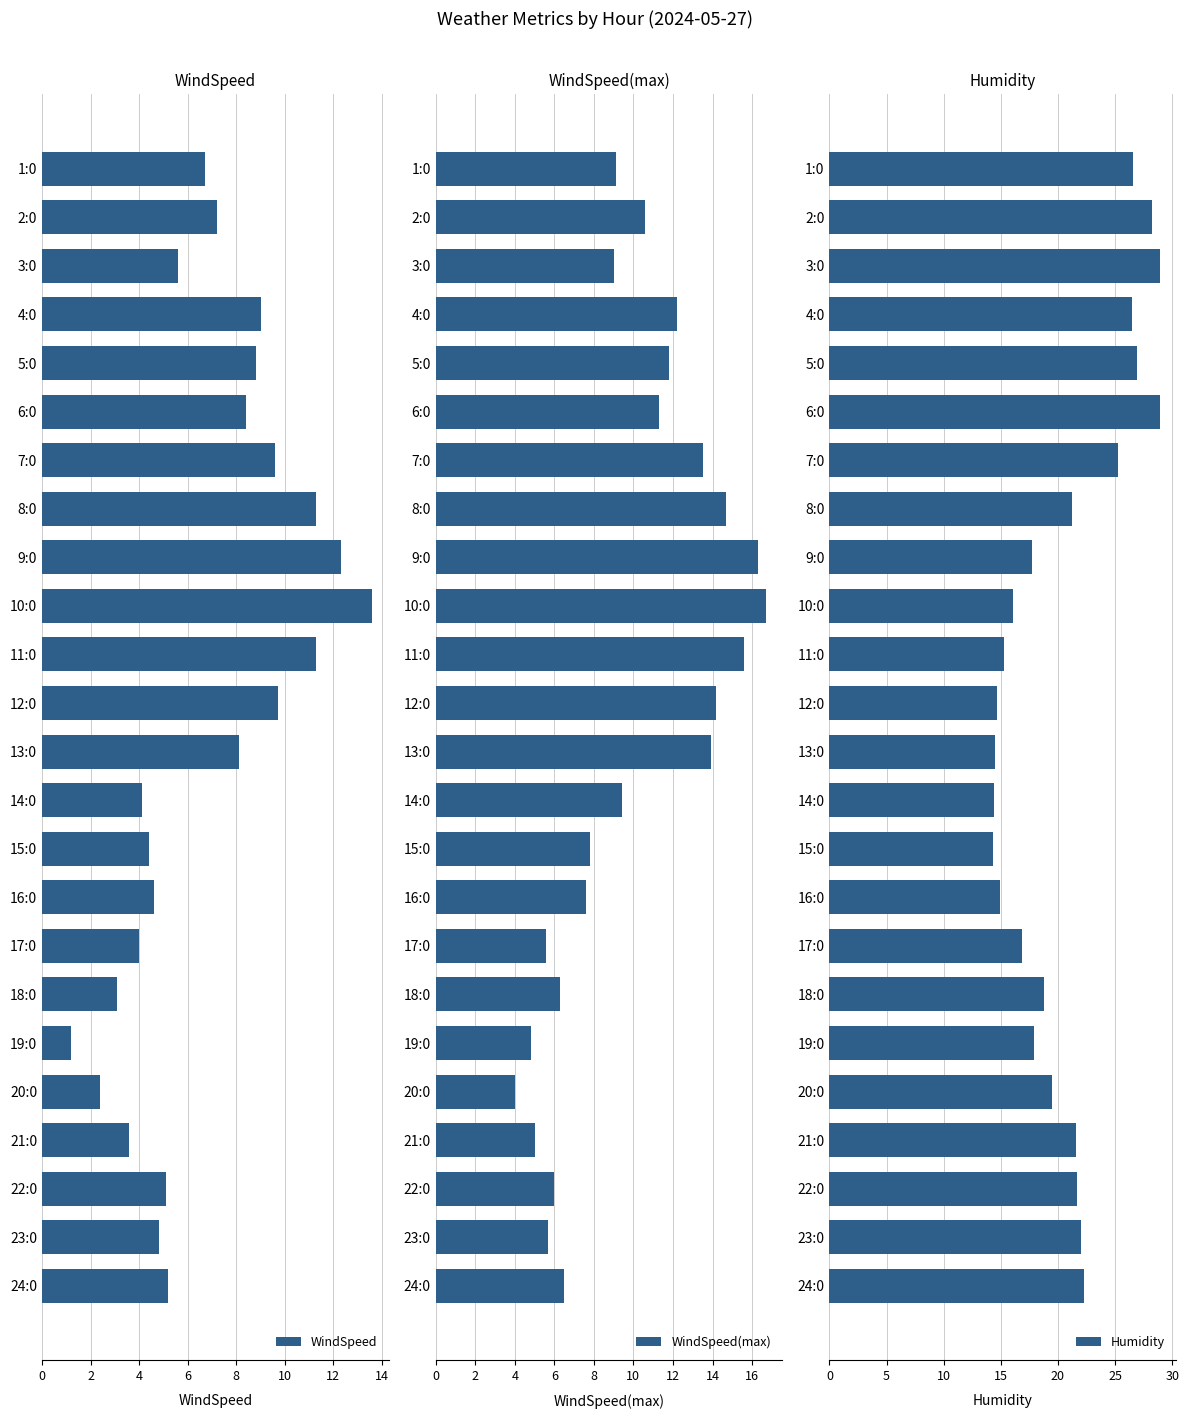

What is the maximum value for Humidity?

28.9